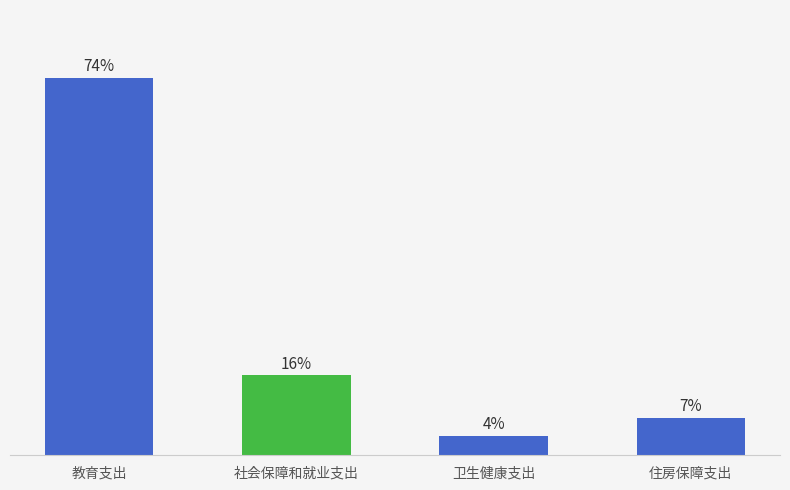

Does the chart contain any negative values?

No